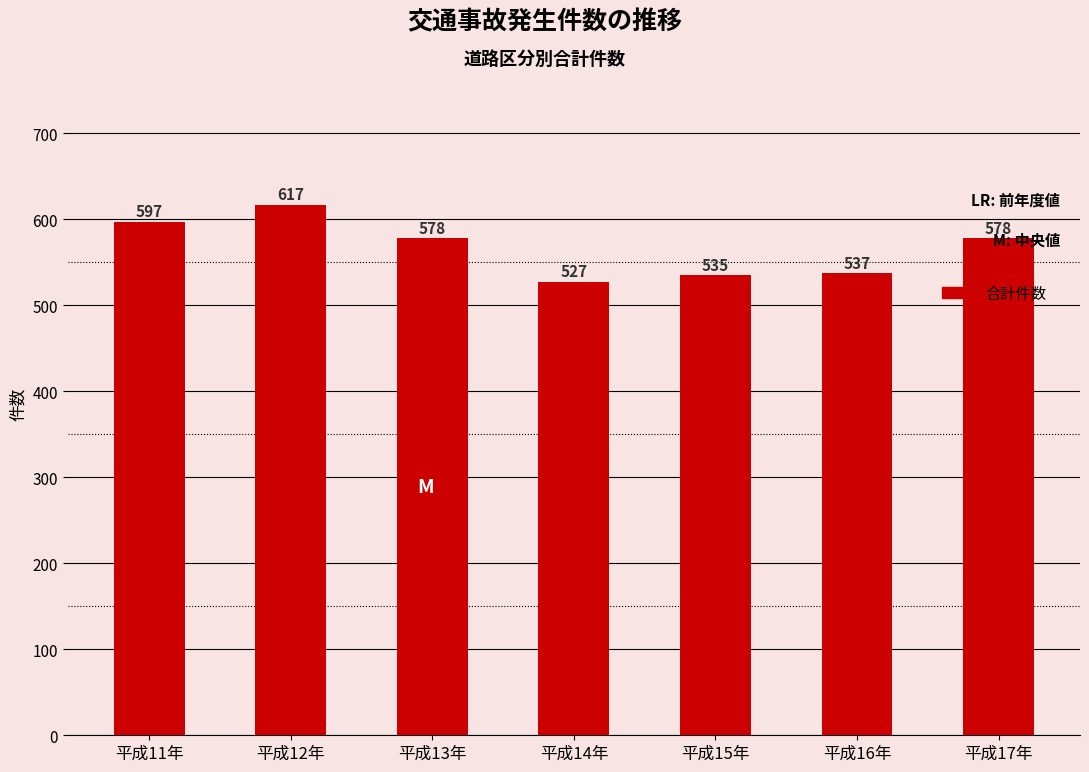

The value at 平成12年 is 617. True or false?

True